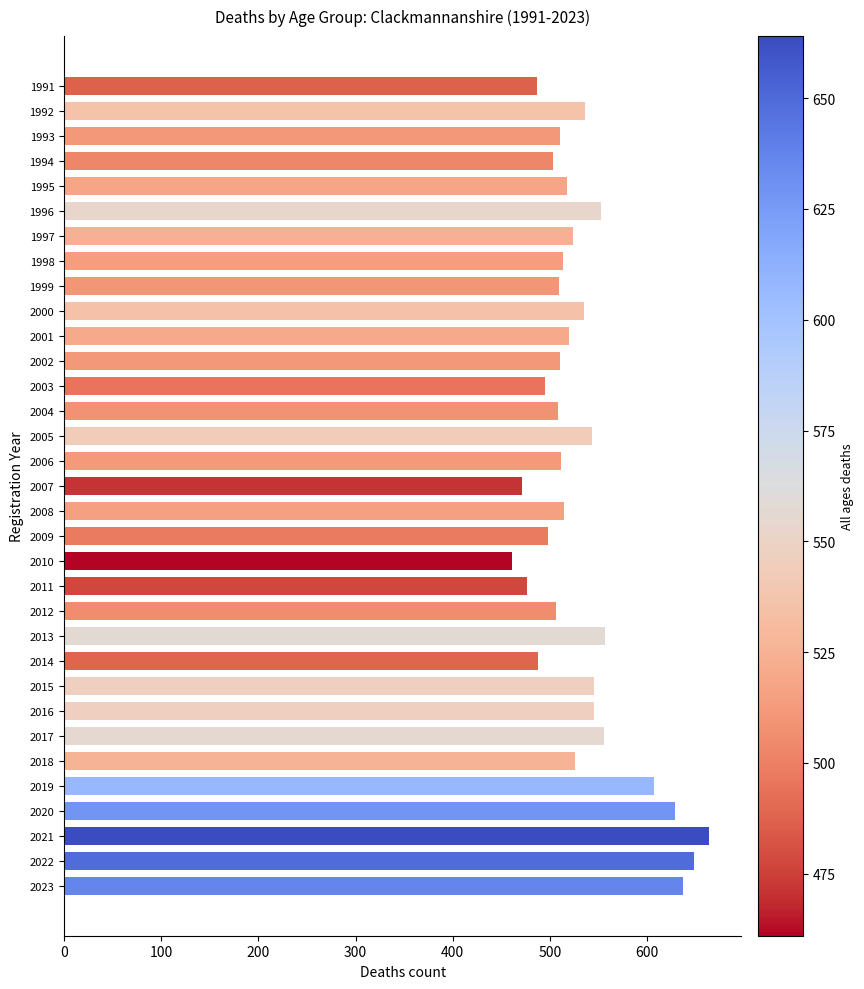

True or false: the data shows 251 at 2001.

False